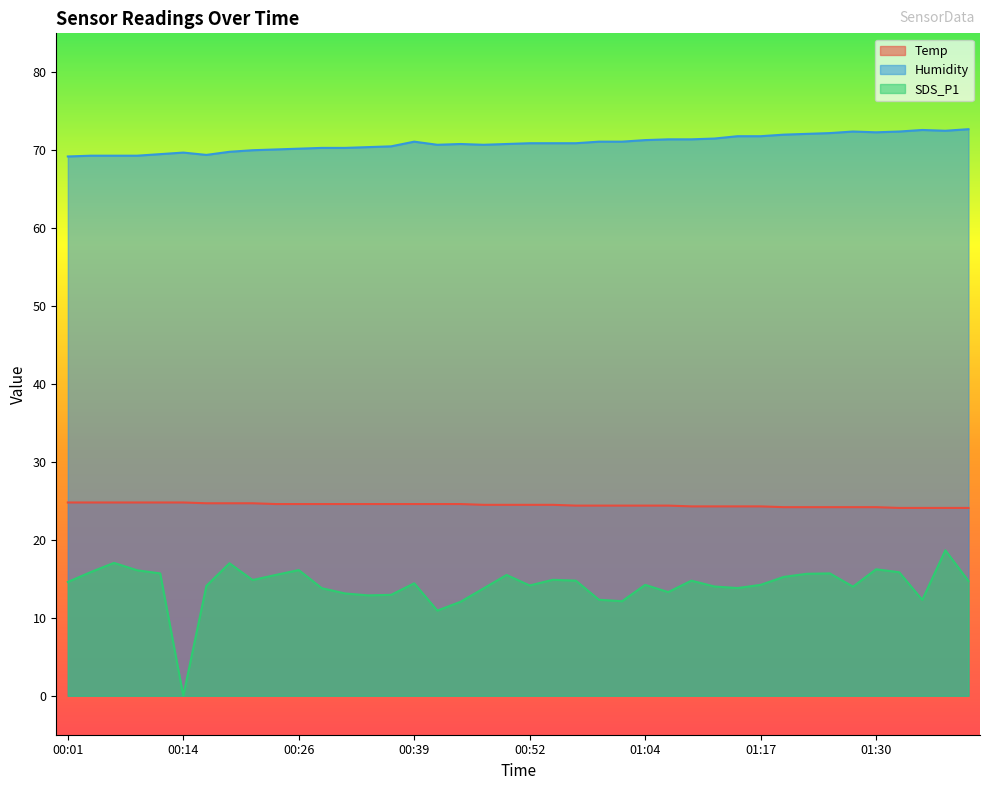

What is the average value of the Temp series?

24.5